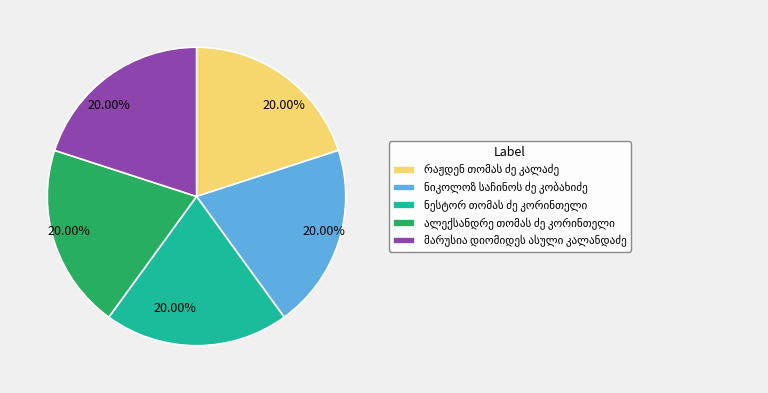

Is there any slice that represents more than half of the pie?

No